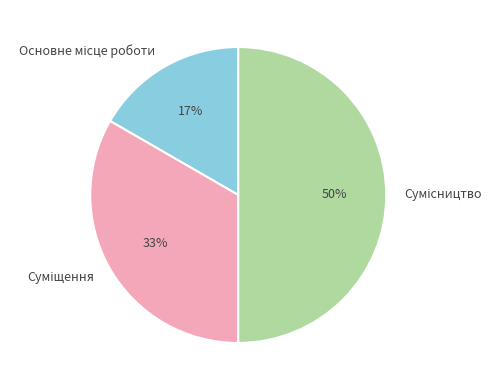

To the nearest percent, what is the average slice percentage?

33%